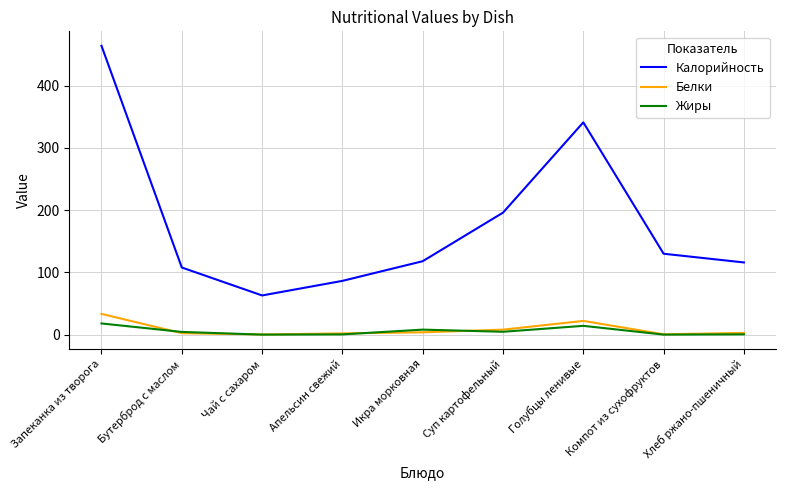

Which series has the largest total across all categories?

Калорийность